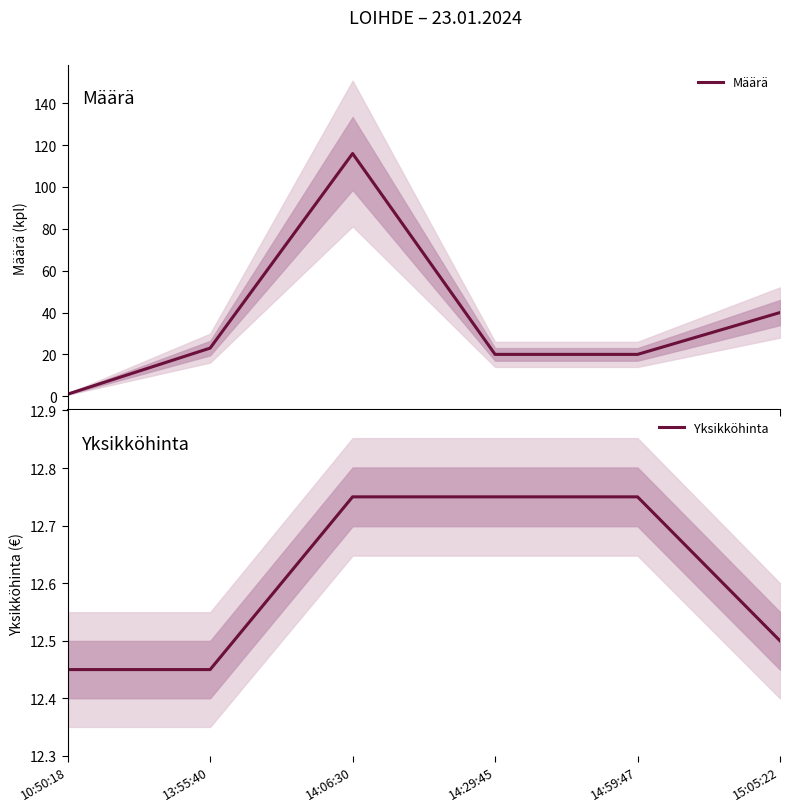

Rank the series at 15:05:22 from lowest to highest value.

Yksikköhinta, Määrä